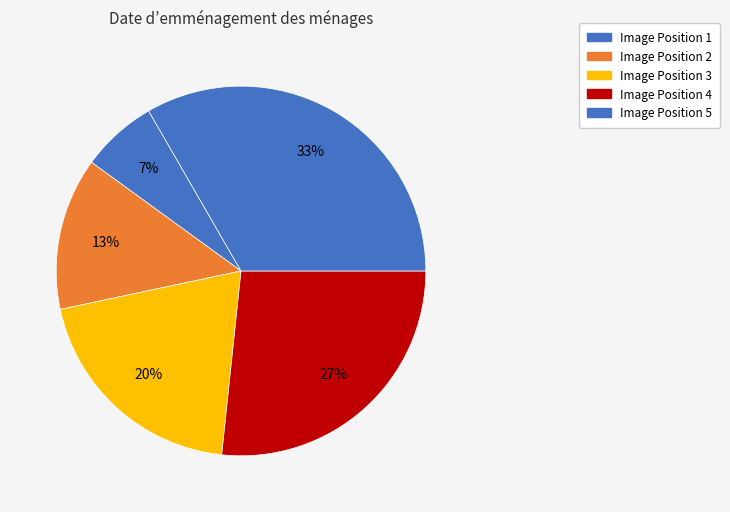

Is there any slice that represents more than half of the pie?

No